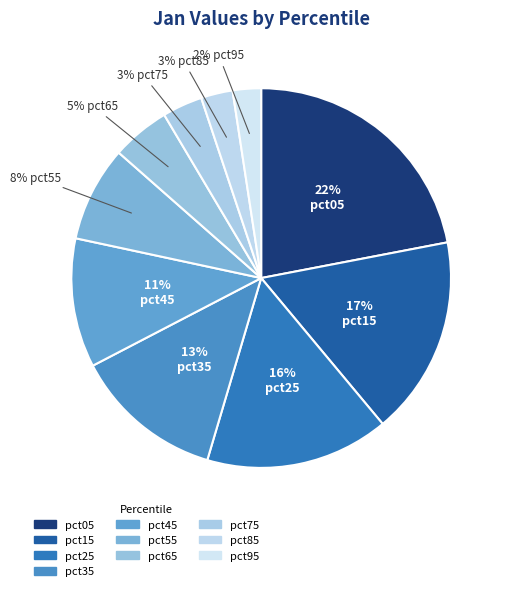

Approximately how many times larger is the value at pct05 compared to pct55?

2.7